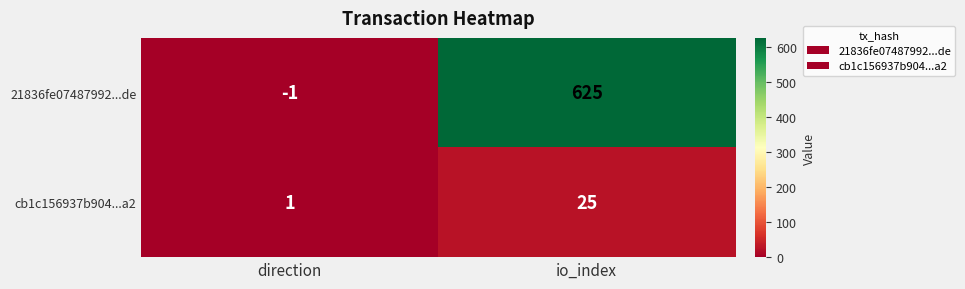

Which category has the lowest value in the 21836fe07487992...de series?

direction